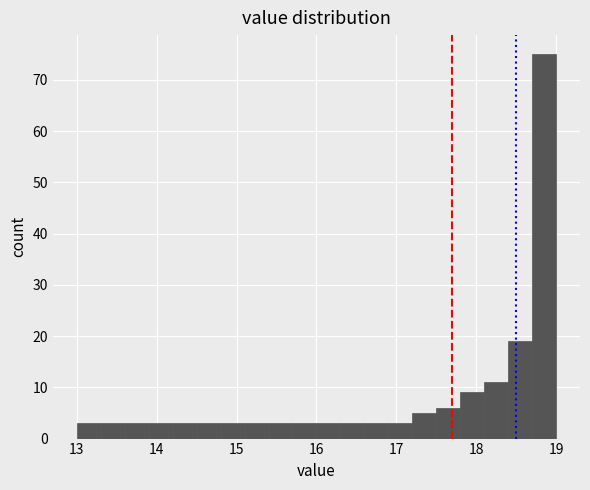

Around what value on the x-axis is the tallest bar? Give the approximate position of its centre, as read against the axis.

18.9